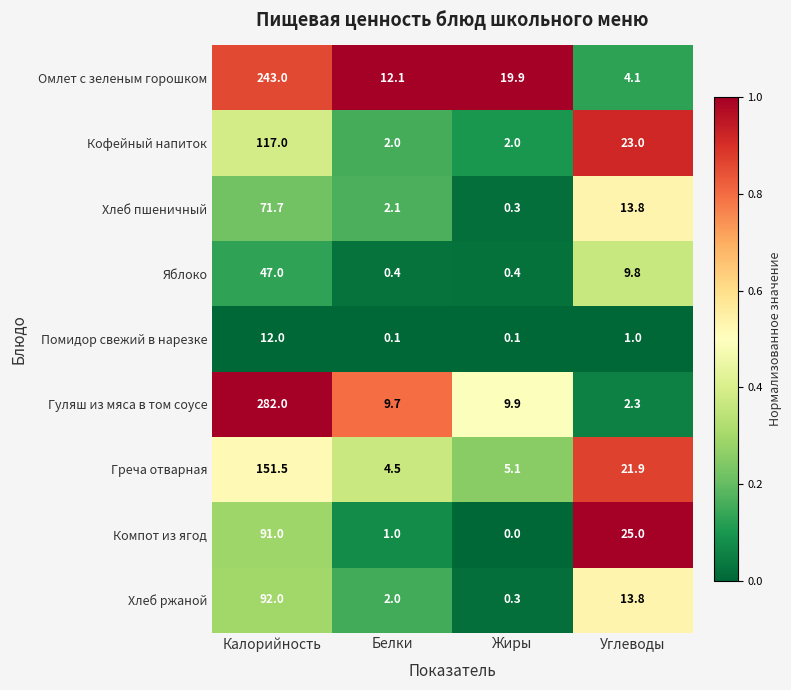

What is the difference between the maximum and second lowest values in the Хлеб пшеничный series?

69.6